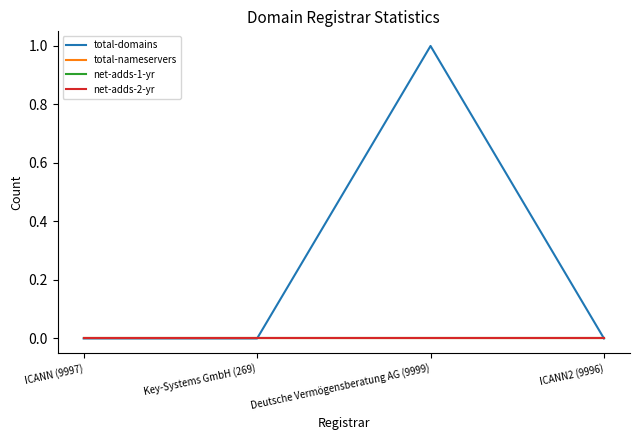

Which category has the highest value in the total-nameservers series?

ICANN (9997)